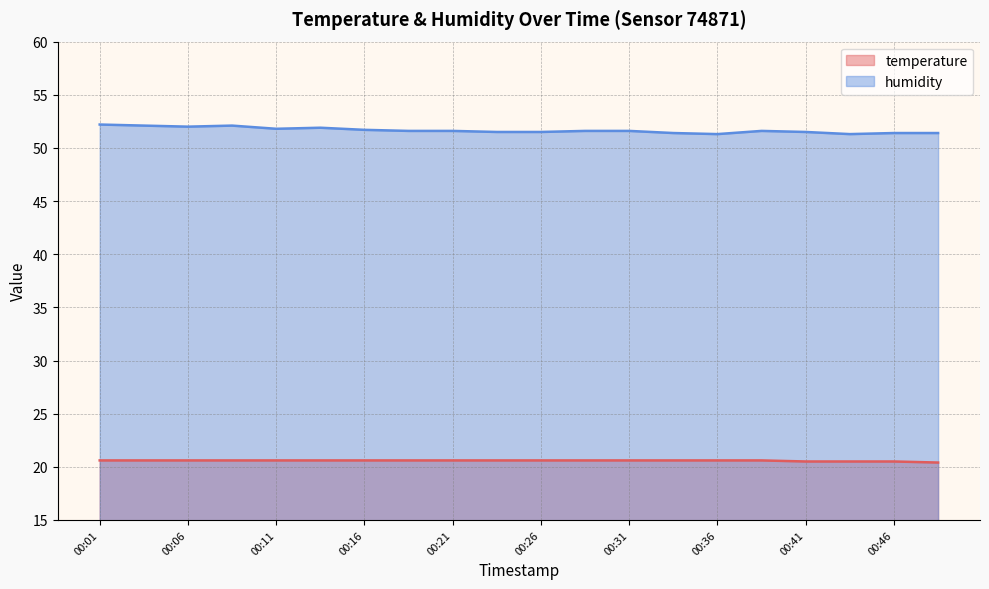

What is the approximate value of temperature at 00:48?

20.4